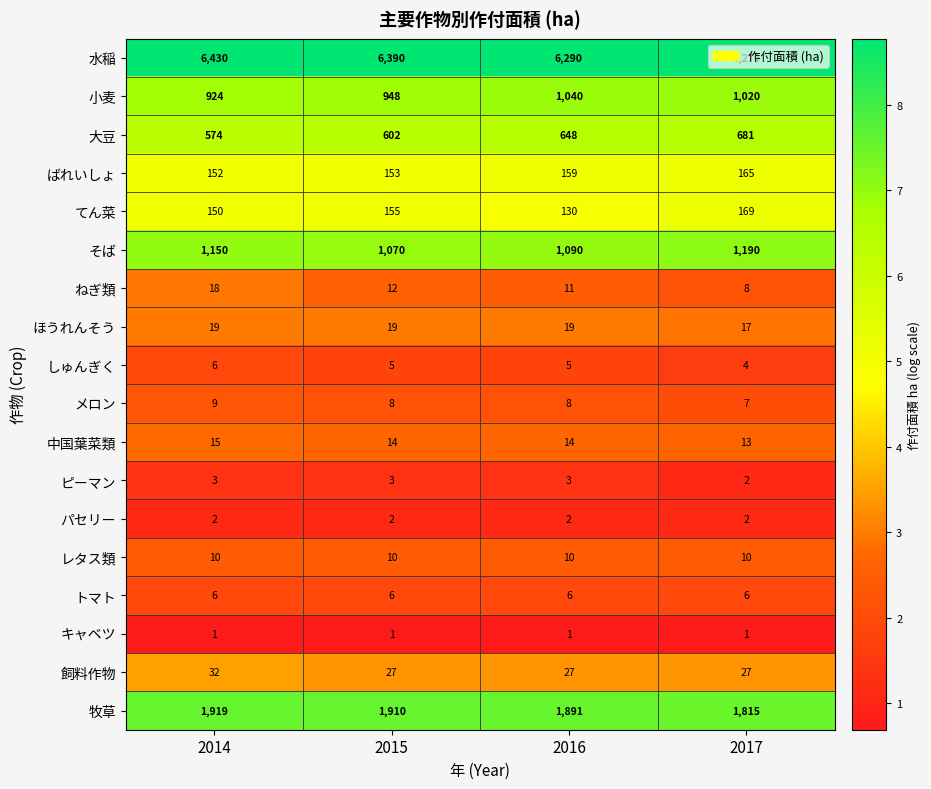

What is the total value across all series at 2014?

11420